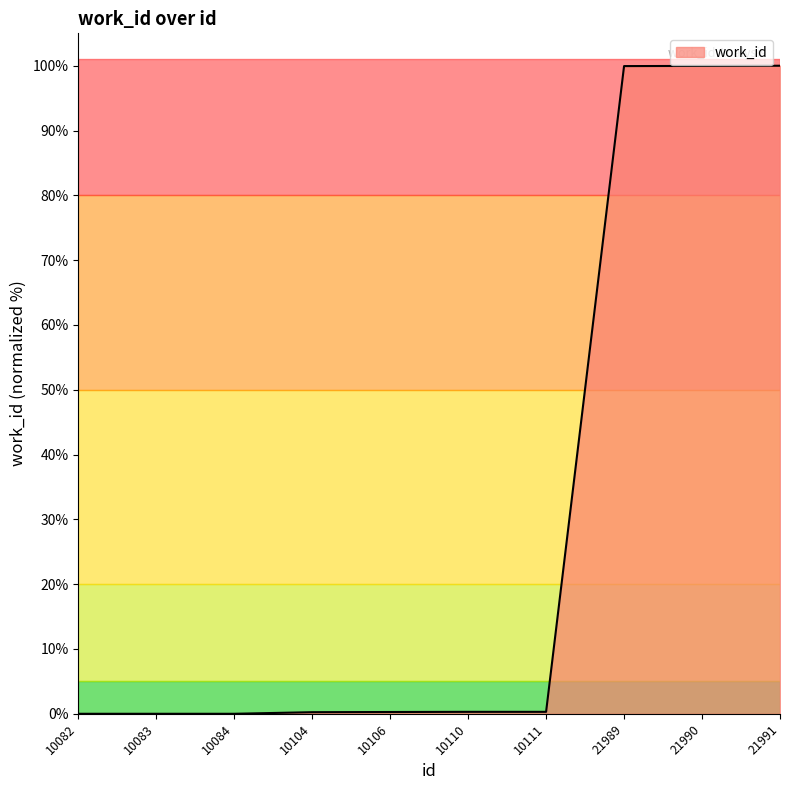

True or false: the data shows -41.3 at 10084.

False